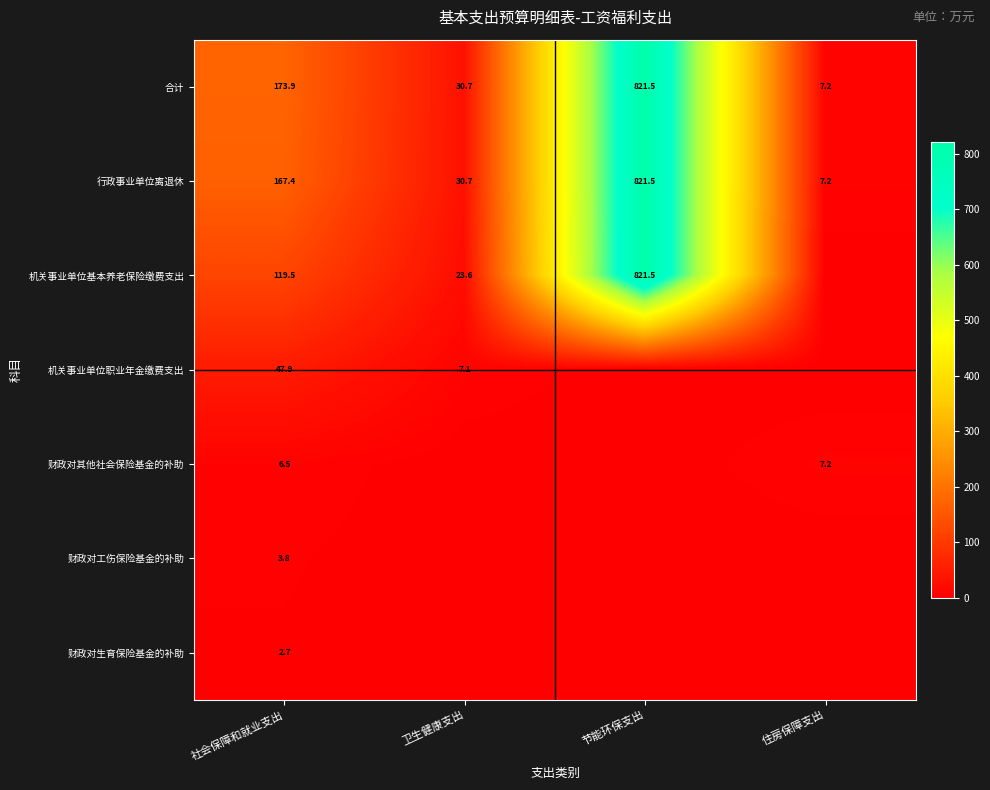

List the labels in order of 合计 value, smallest first.

住房保障支出, 卫生健康支出, 社会保障和就业支出, 节能环保支出